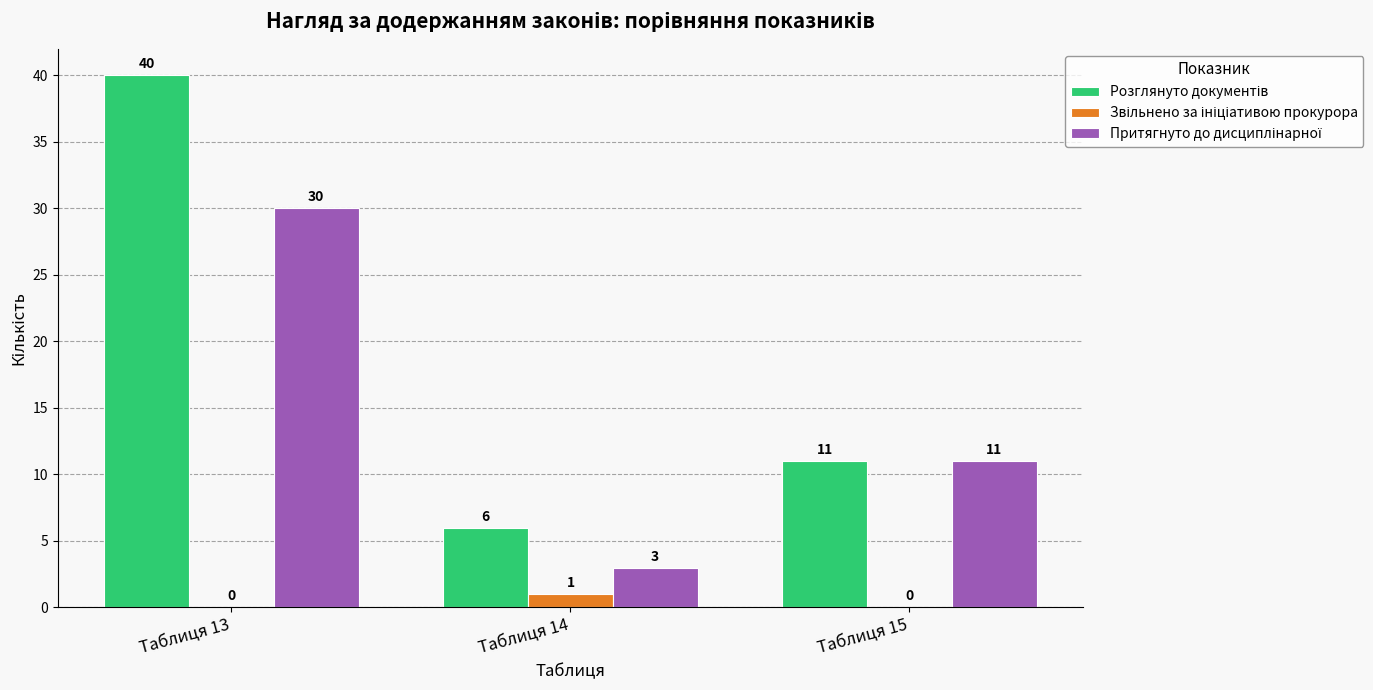

What is the total value across all series at Таблиця 15?

22